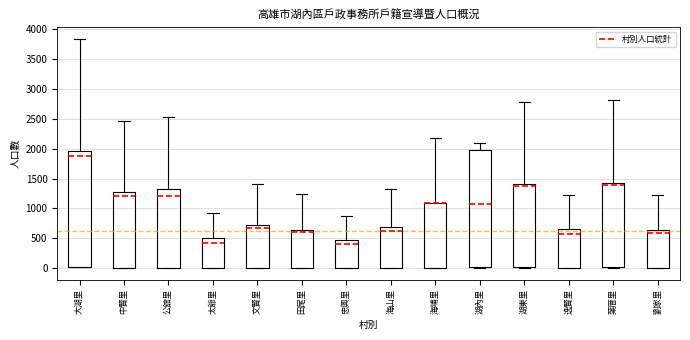

Reading left to right, transcribe this box plot: for each box, give where its median line is, the range the box spans, and where its two whiskers end, as read against the y-axis. The values are not printed on the chart, so give them approximately, as read against the axis.

大湖里: median 1850, box 0 to 1950, whiskers 0 to 3850
中賢里: median 1200, box 0 to 1250, whiskers 0 to 2450
公舘里: median 1200, box 0 to 1350, whiskers 0 to 2550
太爺里: median 450, box 0 to 500, whiskers 0 to 900
文賢里: median 700, box 0 to 750, whiskers 0 to 1400
田尾里: median 600, box 0 to 650, whiskers 0 to 1250
忠興里: median 400, box 0 to 450, whiskers 0 to 900
海山里: median 650, box 0 to 700, whiskers 0 to 1300
海埔里: median 1100 (drawn on the box's upper edge), box 0 to 1100, whiskers 0 to 2200
湖內里: median 1100, box 0 to 2000, whiskers 0 to 2100
湖東里: median 1400 (just below the box's upper edge), box 0 to 1400, whiskers 0 to 2800
逸賢里: median 600, box 0 to 650, whiskers 0 to 1200
葉厝里: median 1400, box 0 to 1450, whiskers 0 to 2800
劉家里: median 600, box 0 to 650, whiskers 0 to 1250